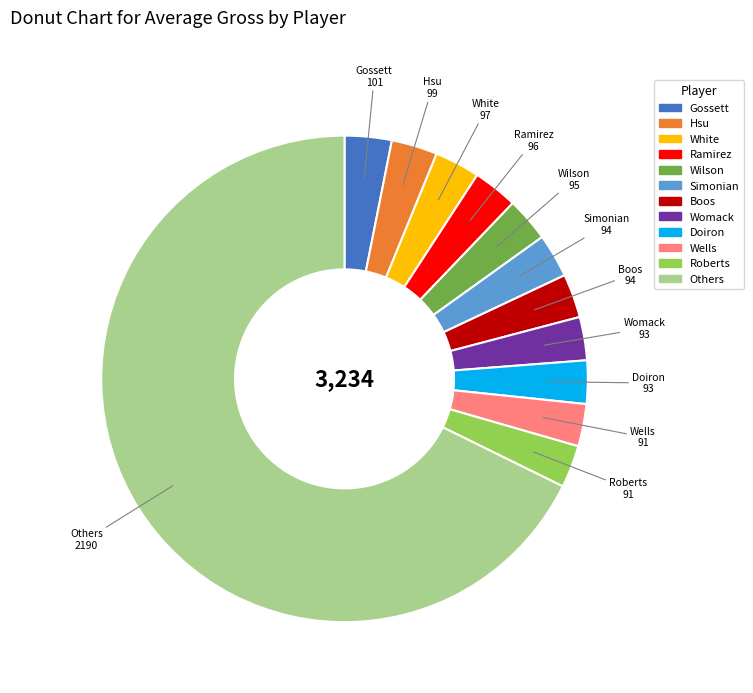

Does any single category account for the majority?

Yes